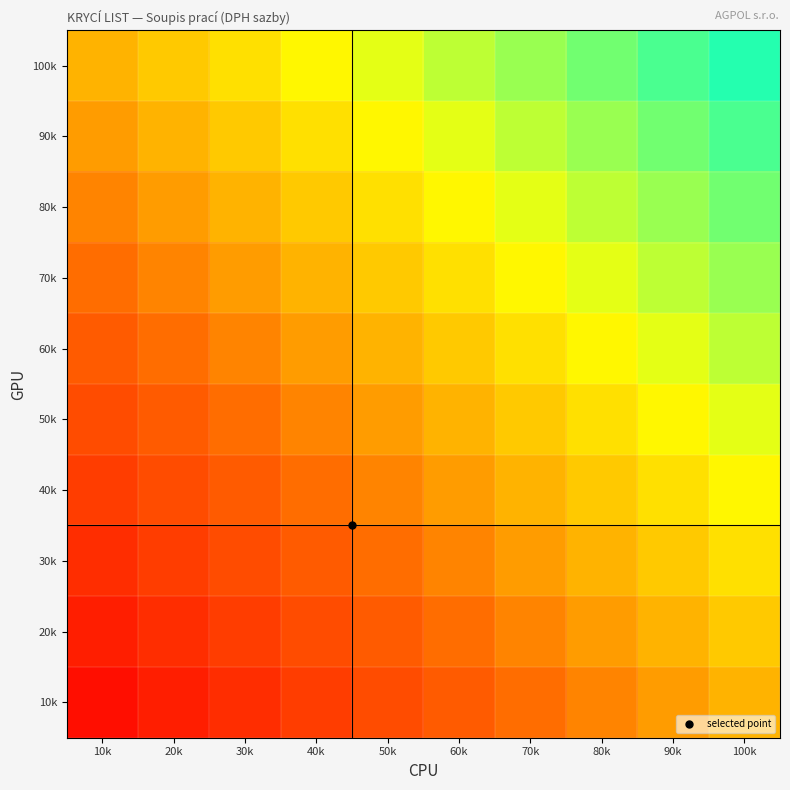

Which has a higher value, 70k or 30k?

70k